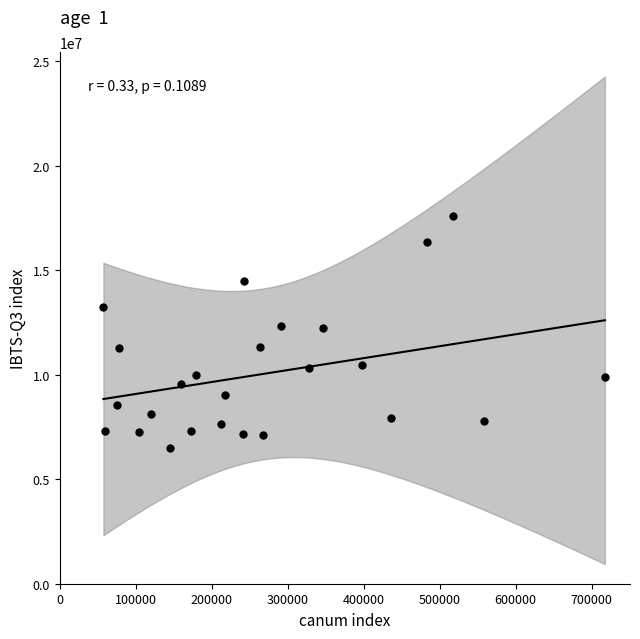

What is the range of Y values (max minus min)?

11102000